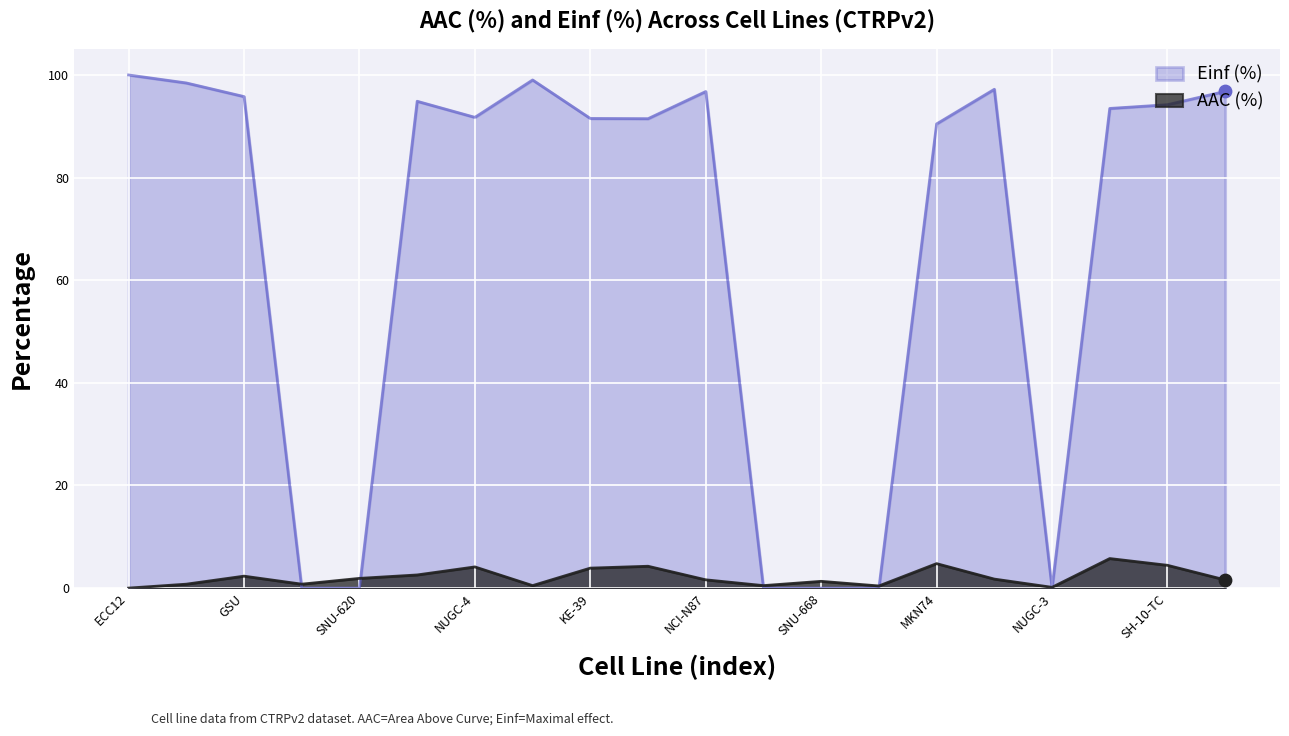

What are all the series names shown in the legend?

Einf (%), AAC (%)